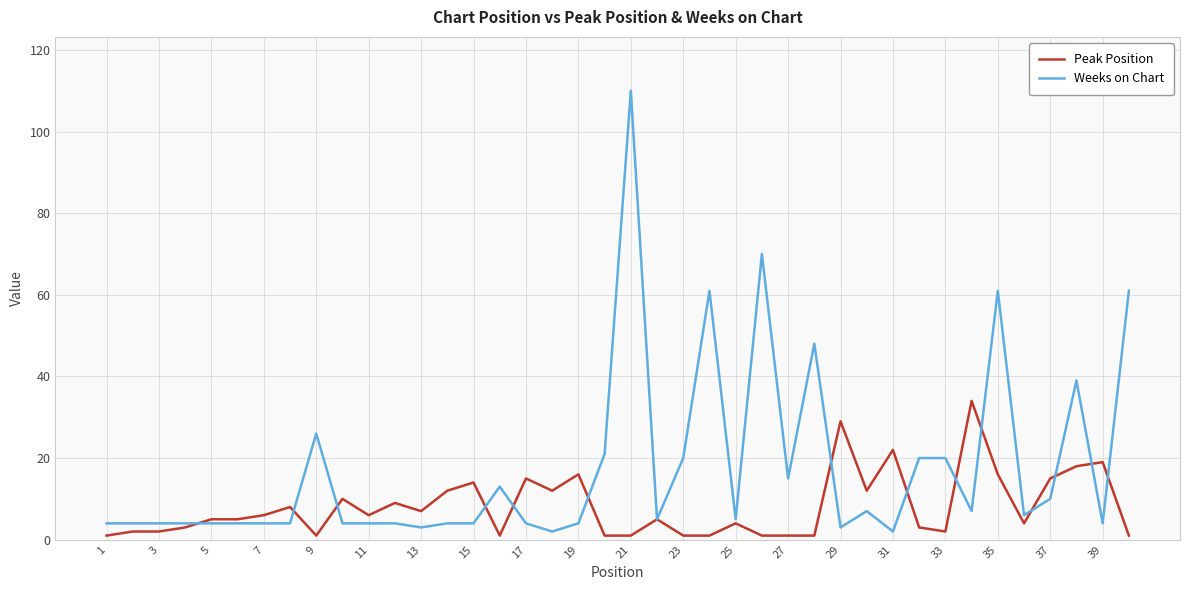

After their last crossing, which series has the higher values: Weeks on Chart or Peak Position?

Weeks on Chart